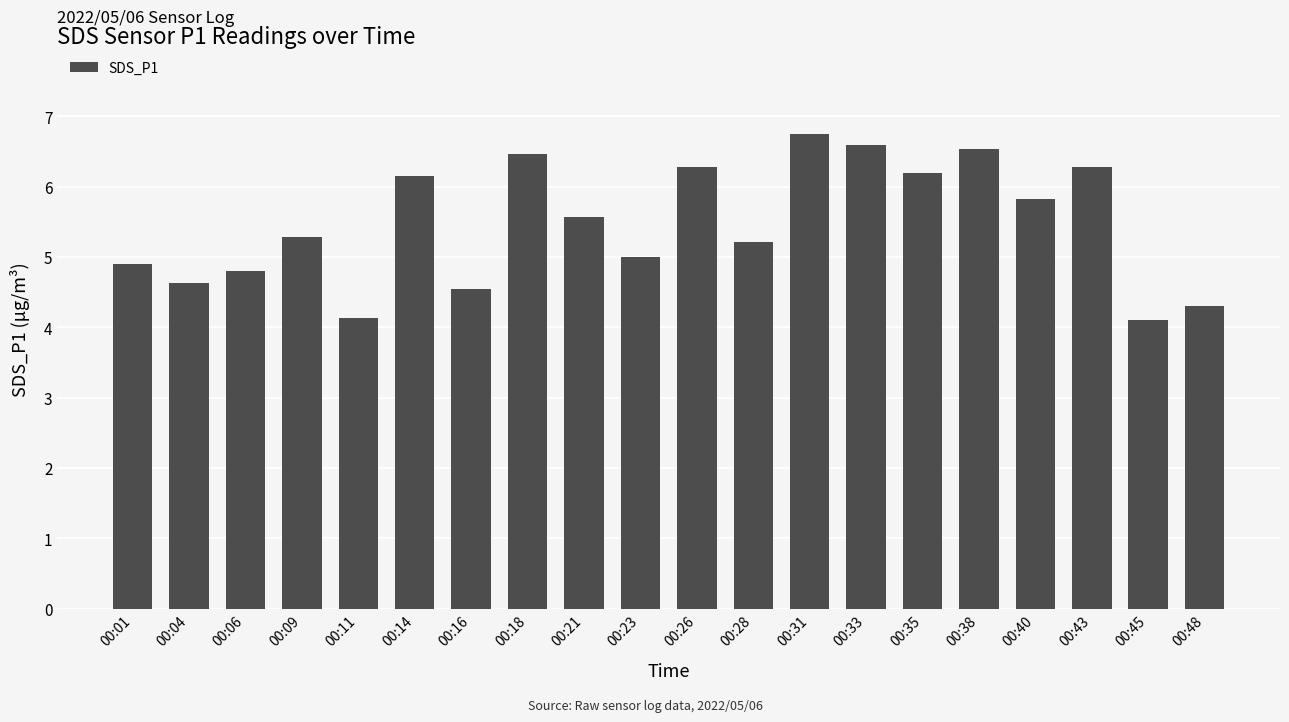

True or false: the data shows 10.4 at 00:31.

False